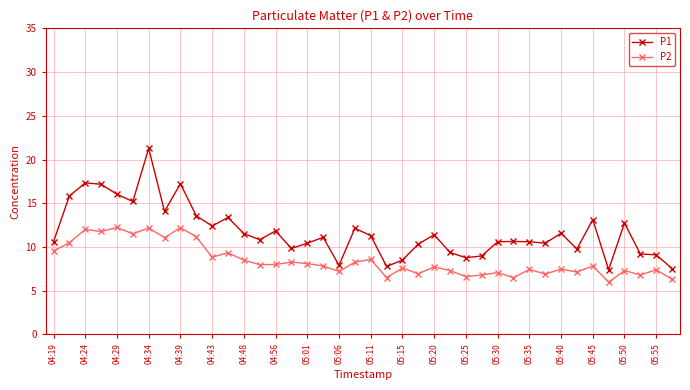

Which series has the widest spread of values?

P1